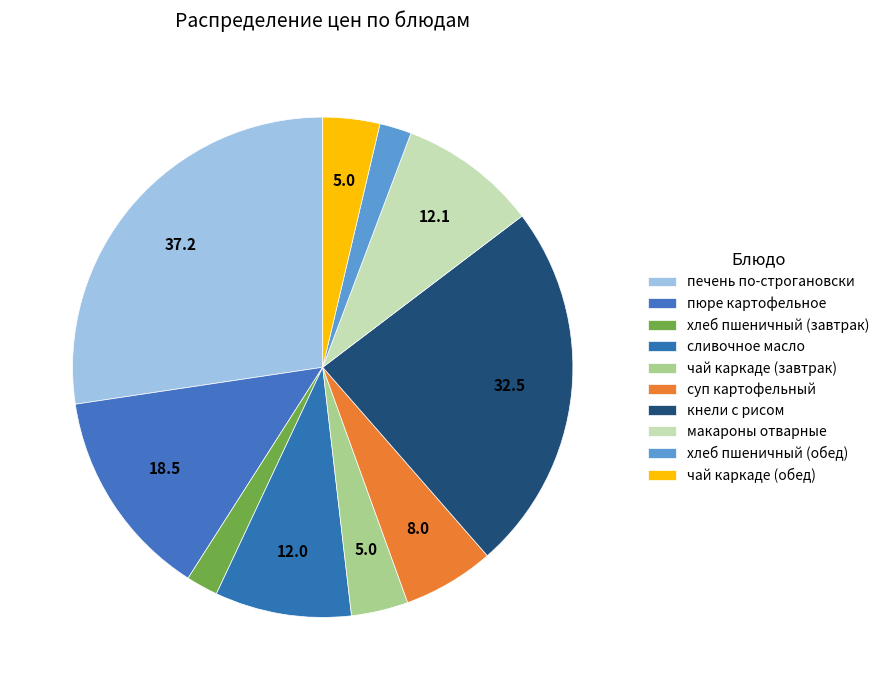

How many segments does this pie chart have?

10